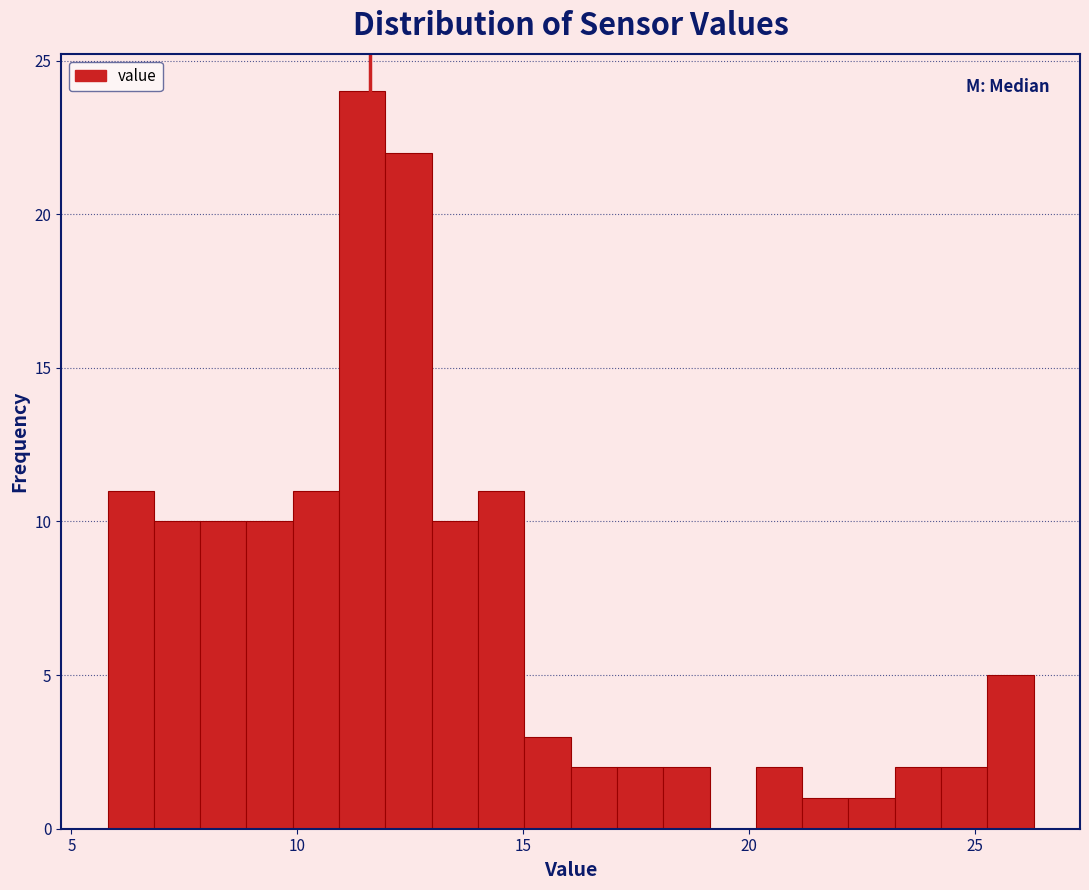

Read against the x-axis, roughly where is the centre of the tallest bar?

11.5